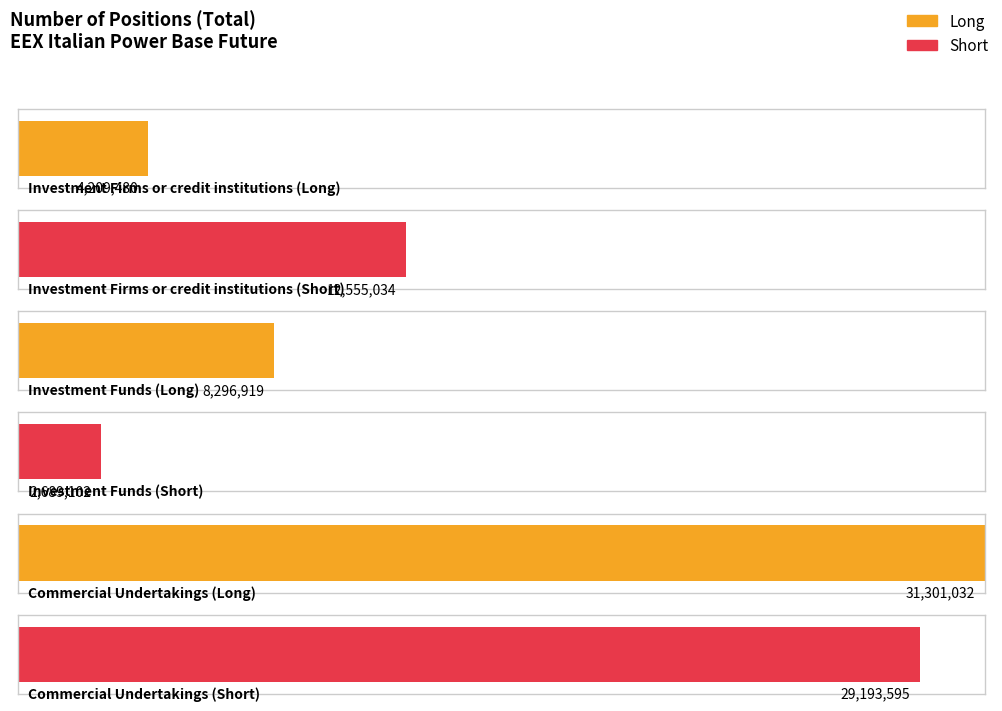

Which has a higher value, Investment Funds or Commercial Undertakings?

Commercial Undertakings